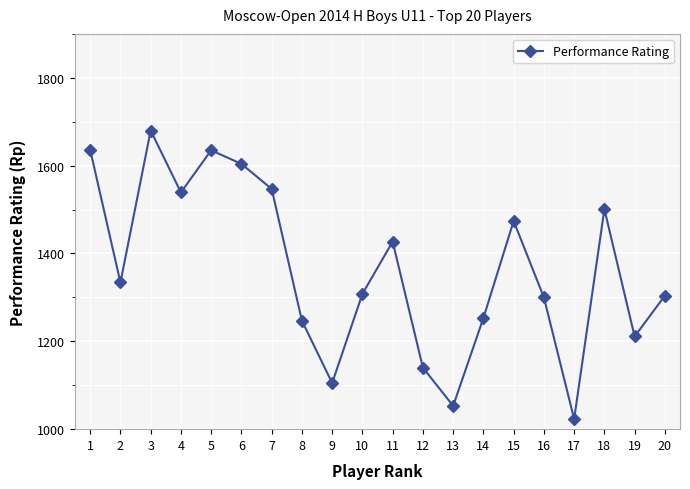

Between 14 and 6, which is larger?

6